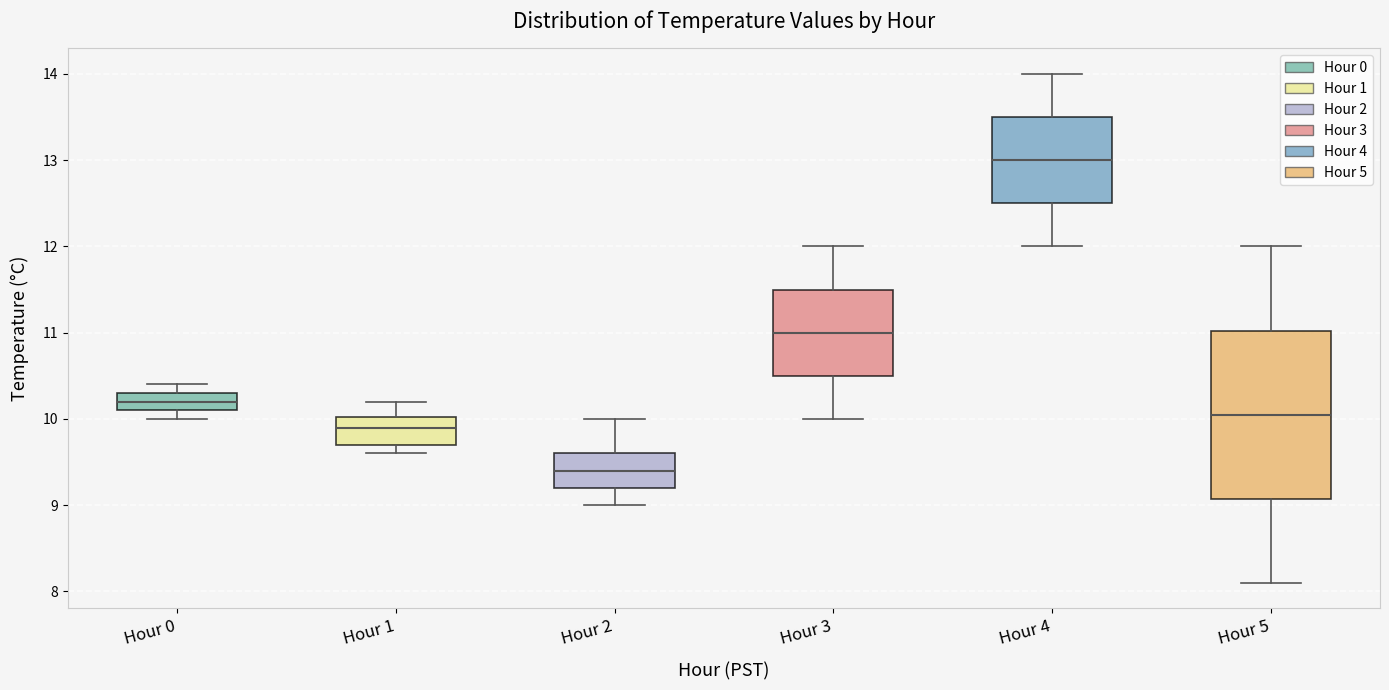

Reading left to right, transcribe this box plot: for each box, give where its median line is, the range the box spans, and where its two whiskers end, as read against the y-axis. The values are not printed on the chart, so give them approximately, as read against the axis.

Hour 0: median 10.2, box 10.1 to 10.3, whiskers 10.0 to 10.4
Hour 1: median 9.9, box 9.7 to 10.0, whiskers 9.6 to 10.2
Hour 2: median 9.4, box 9.2 to 9.6, whiskers 9.0 to 10.0
Hour 3: median 11.0, box 10.5 to 11.5, whiskers 10.0 to 12.0
Hour 4: median 13.0, box 12.5 to 13.5, whiskers 12.0 to 14.0
Hour 5: median 10.1, box 9.1 to 11.0, whiskers 8.1 to 12.0